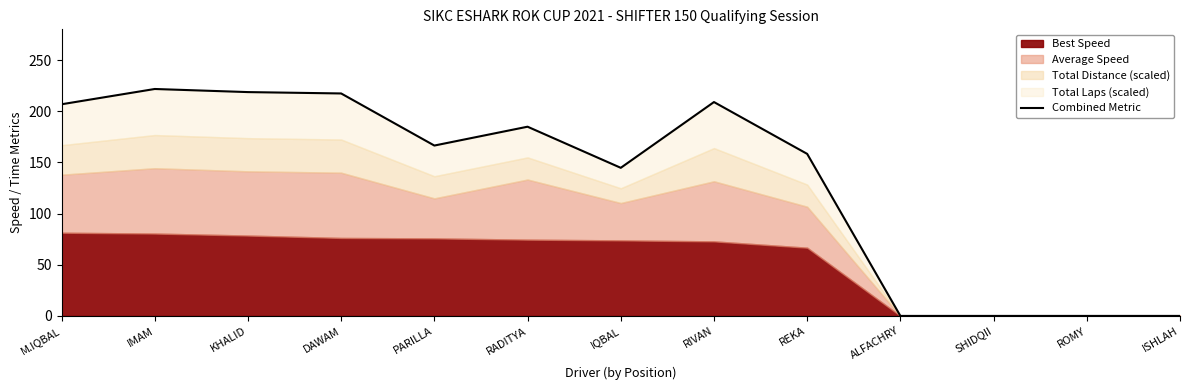

What is the difference between the maximum and minimum values?

221.7